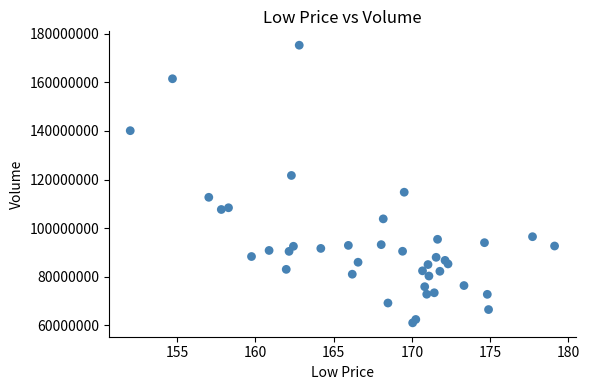

What is the range of Y values (max minus min)?

114127662